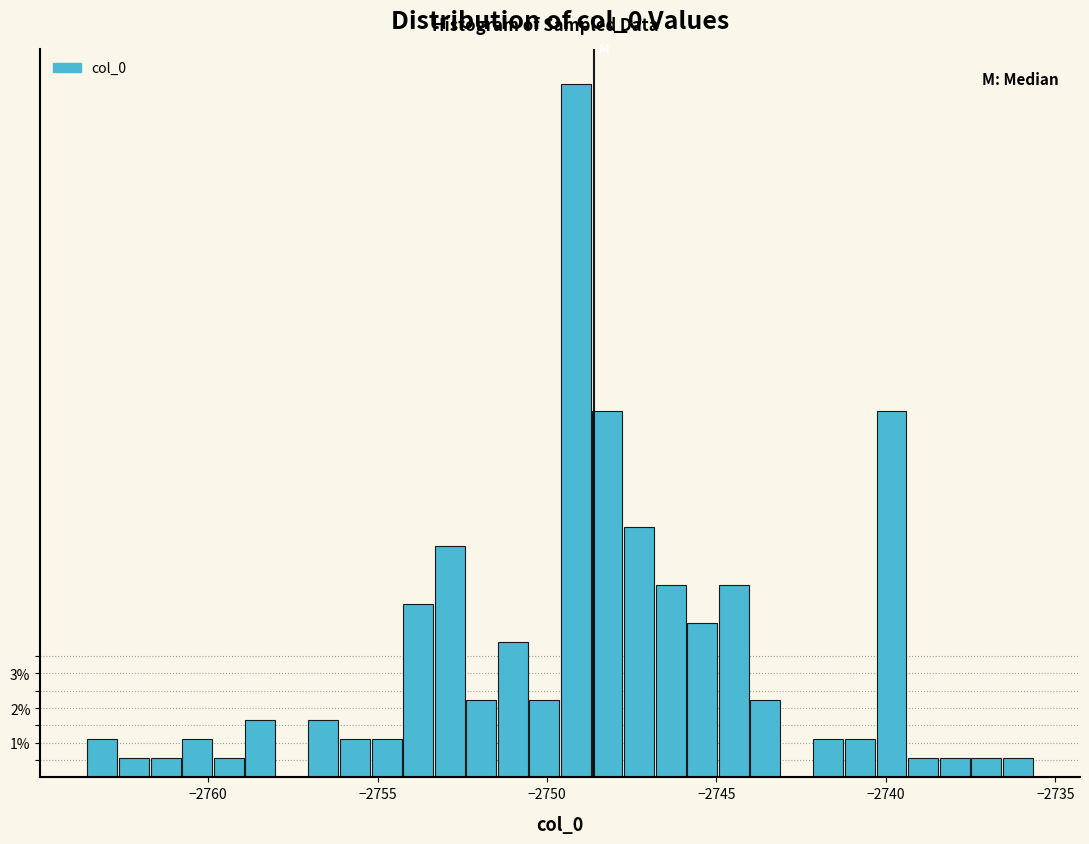

Around what value on the x-axis is the tallest bar? Give the approximate position of its centre, as read against the axis.

-2749.0